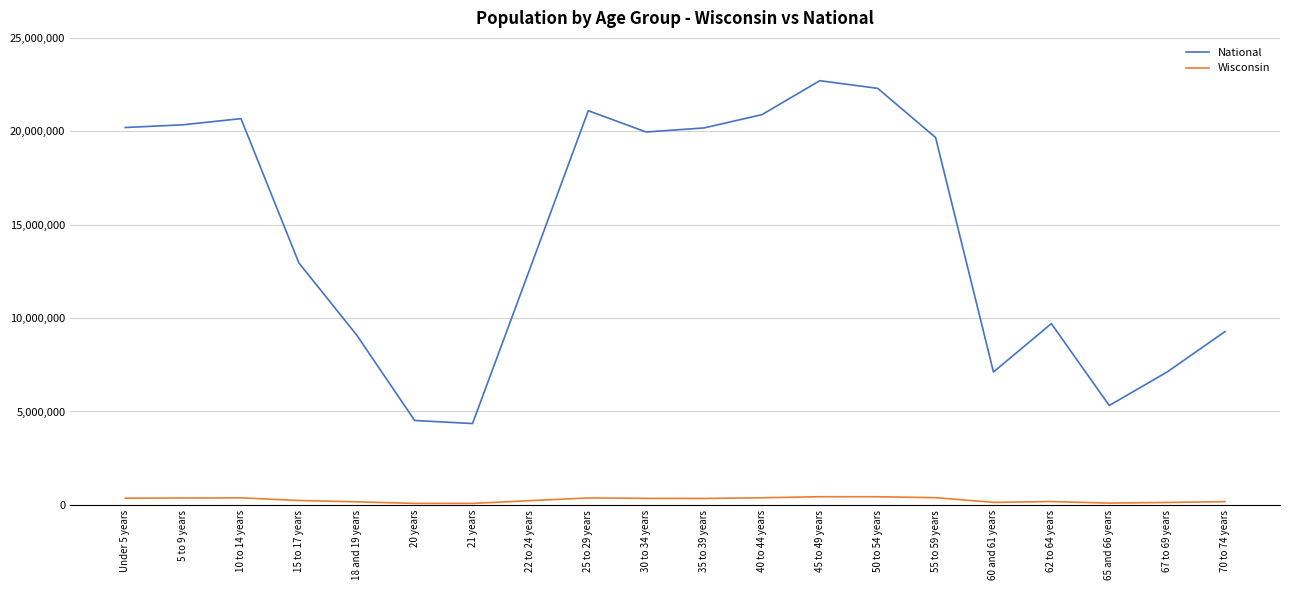

Which series has the largest range (max minus min)?

National